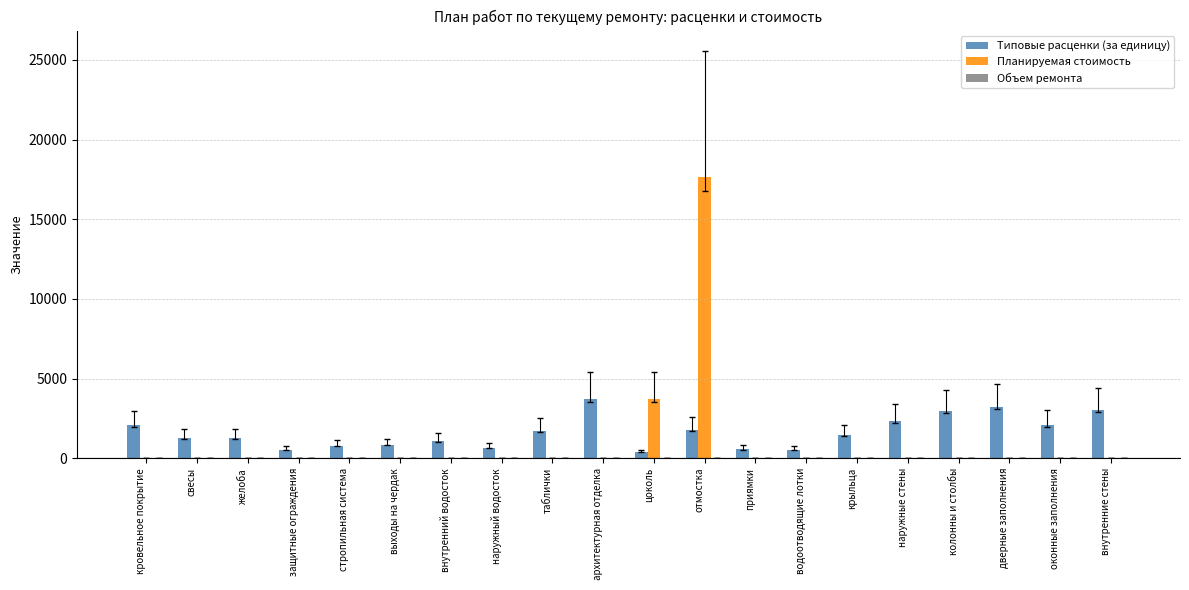

At which label is Планируемая стоимость closest to 8816?

цоколь